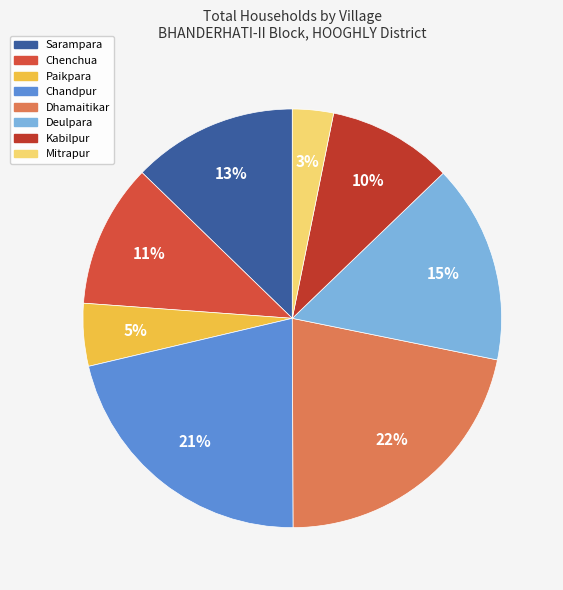

How many slices are in this pie chart?

8